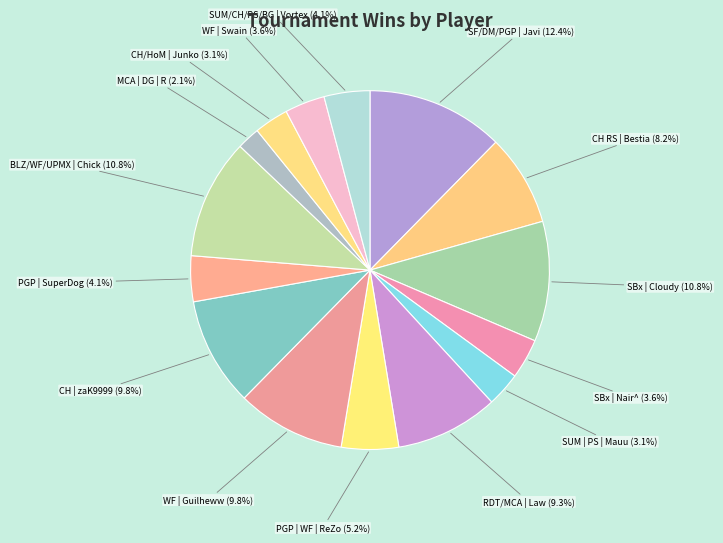

Does any single category account for the majority?

No